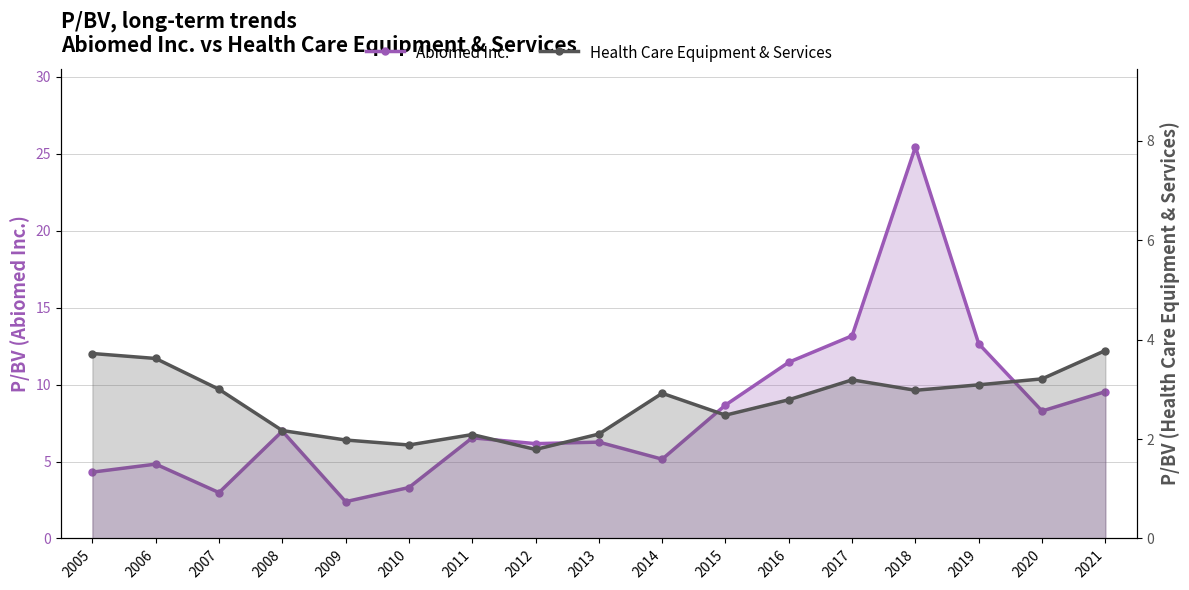

At which category does Health Care Equipment & Services reach its first local peak?

2011